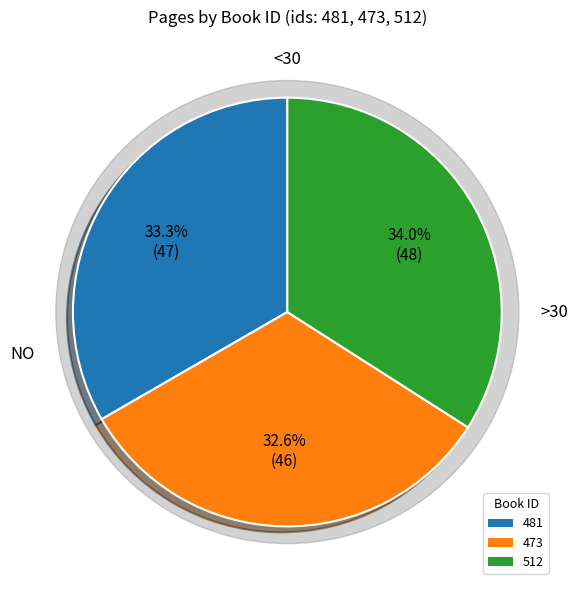

Count the number of slices in the pie.

3